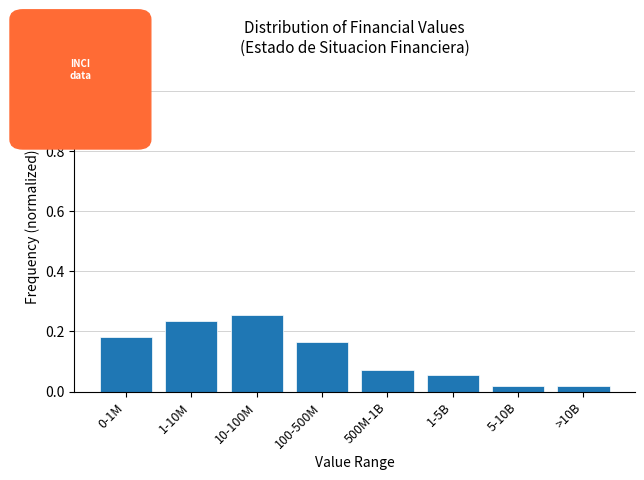

Between 100-500M and 1-10M, which is larger?

1-10M